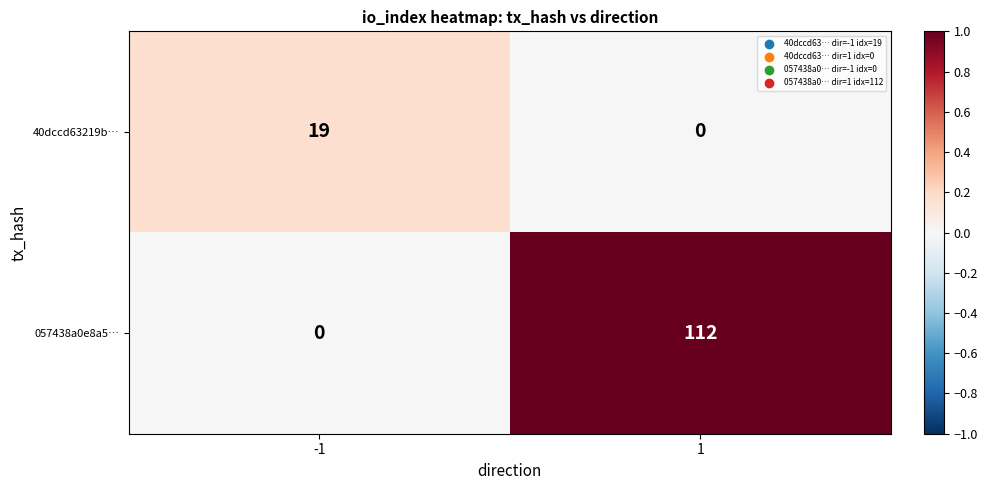

At -1, list the series in order from largest to smallest.

40dccd63219b…, 057438a0e8a5…